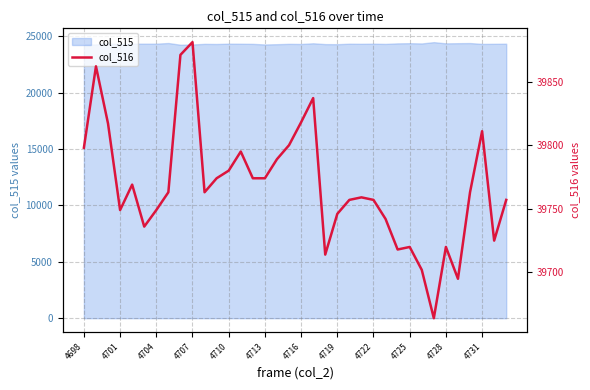

What is the value of the 15th point from the left?

39774